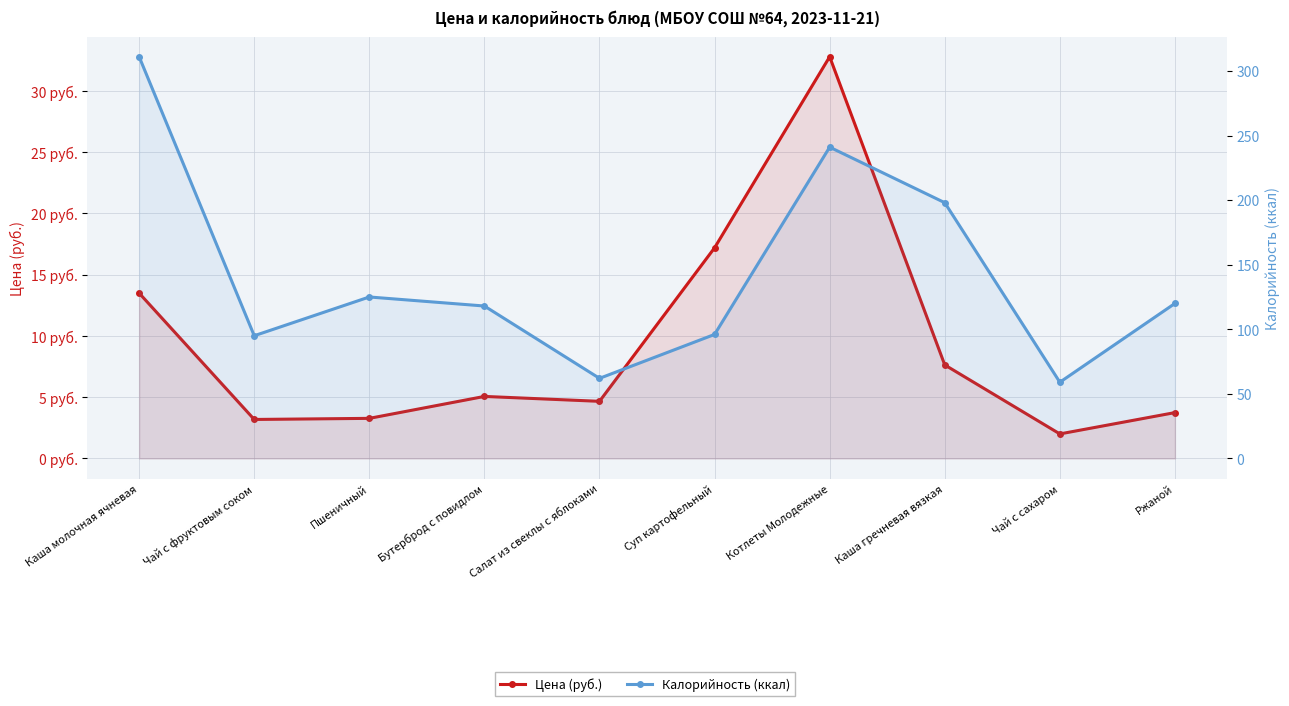

Rank the categories by Цена (руб.) value from lowest to highest.

Чай с сахаром, Чай с фруктовым соком, Пшеничный, Ржаной, Салат из свеклы с яблоками, Бутерброд с повидлом, Каша гречневая вязкая, Каша молочная ячневая, Суп картофельный, Котлеты Молодежные